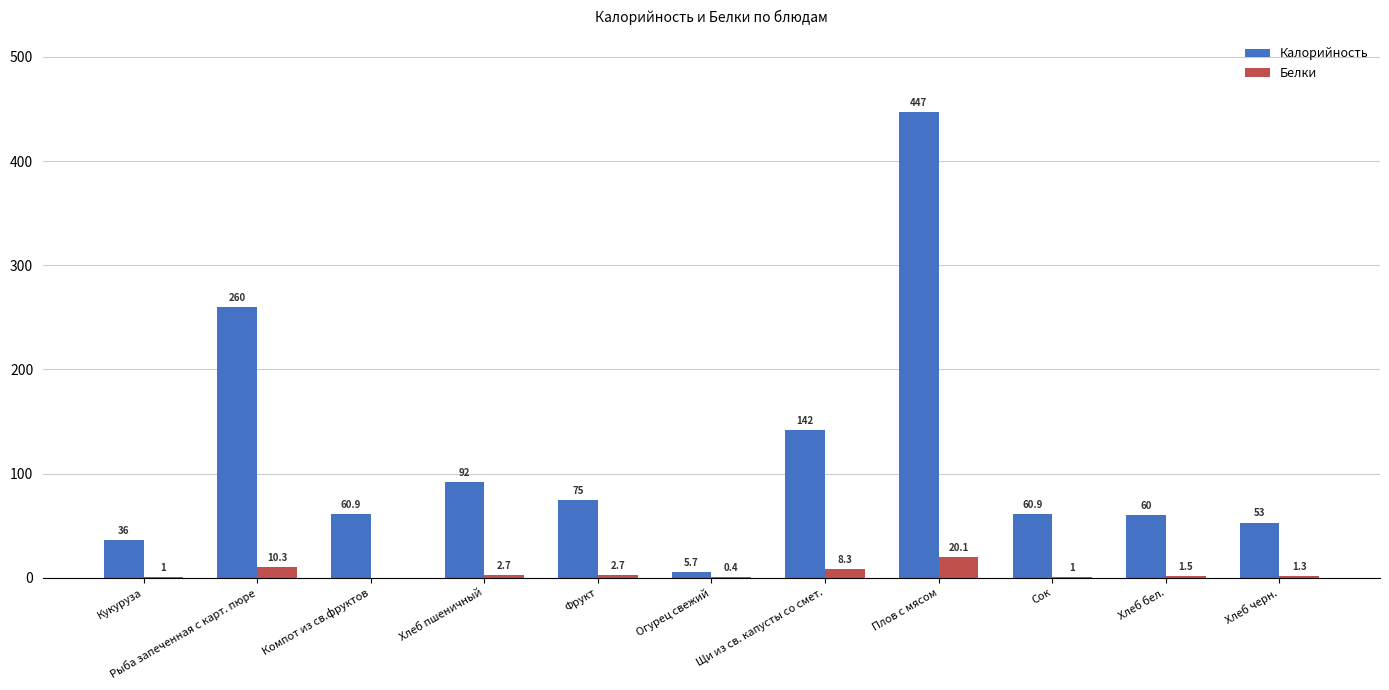

Reading left to right, extract all data points from this chart.

Калорийность: Кукуруза=36.0	Рыба запеченная с карт. пюре=260.0	Компот из св.фруктов=60.9	Хлеб пшеничный=92.0	Фрукт=75.0	Огурец свежий=5.7	Щи из св. капусты со смет.=142.0	Плов с мясом=447.0	Сок=60.9	Хлеб бел.=60.0	Хлеб черн.=53.0
Белки: Кукуруза=1.0	Рыба запеченная с карт. пюре=10.3	Компот из св.фруктов=0.0	Хлеб пшеничный=2.7	Фрукт=2.7	Огурец свежий=0.4	Щи из св. капусты со смет.=8.3	Плов с мясом=20.1	Сок=1.0	Хлеб бел.=1.5	Хлеб черн.=1.3